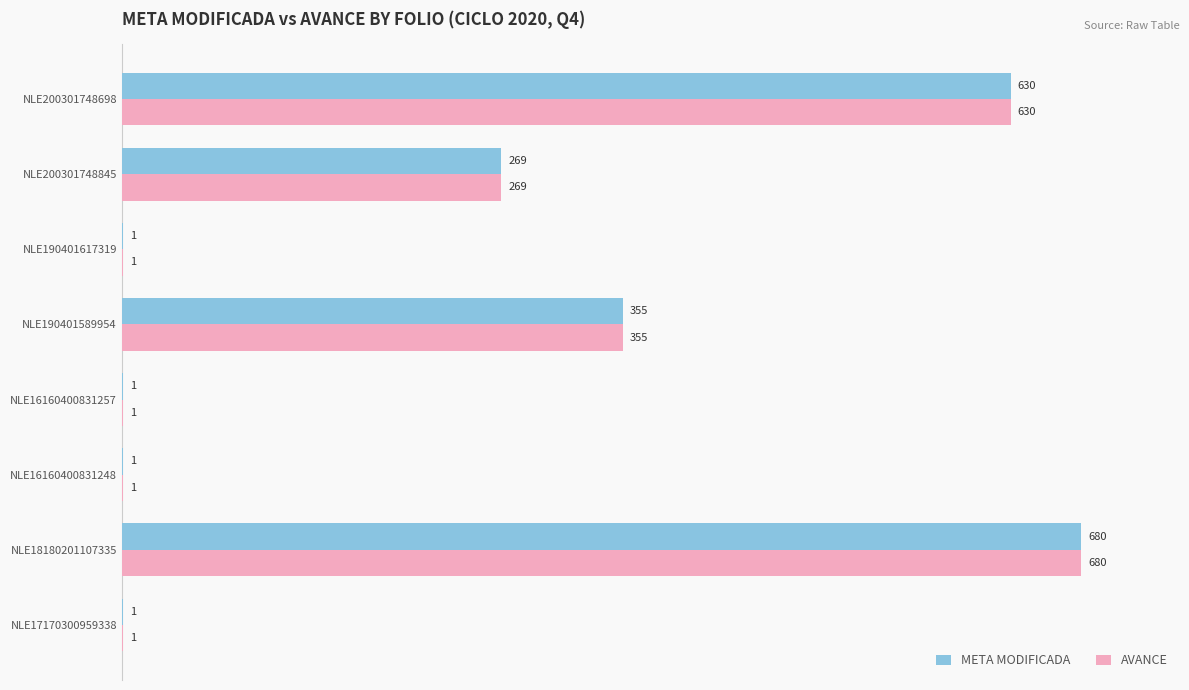

The value of META MODIFICADA at NLE16160400831248 is 1. True or false?

True